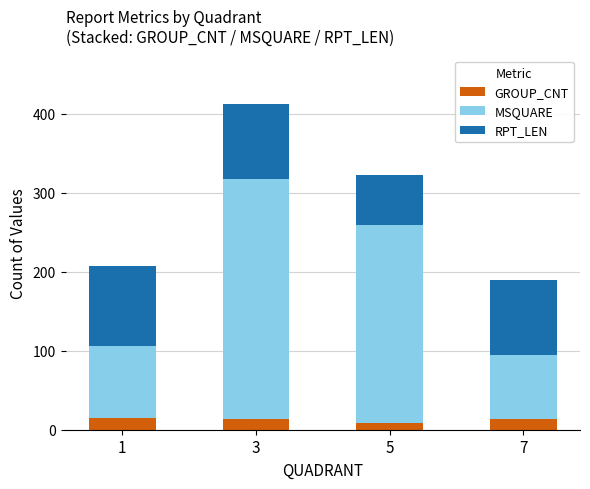

What is the total value across all series at 3?

412